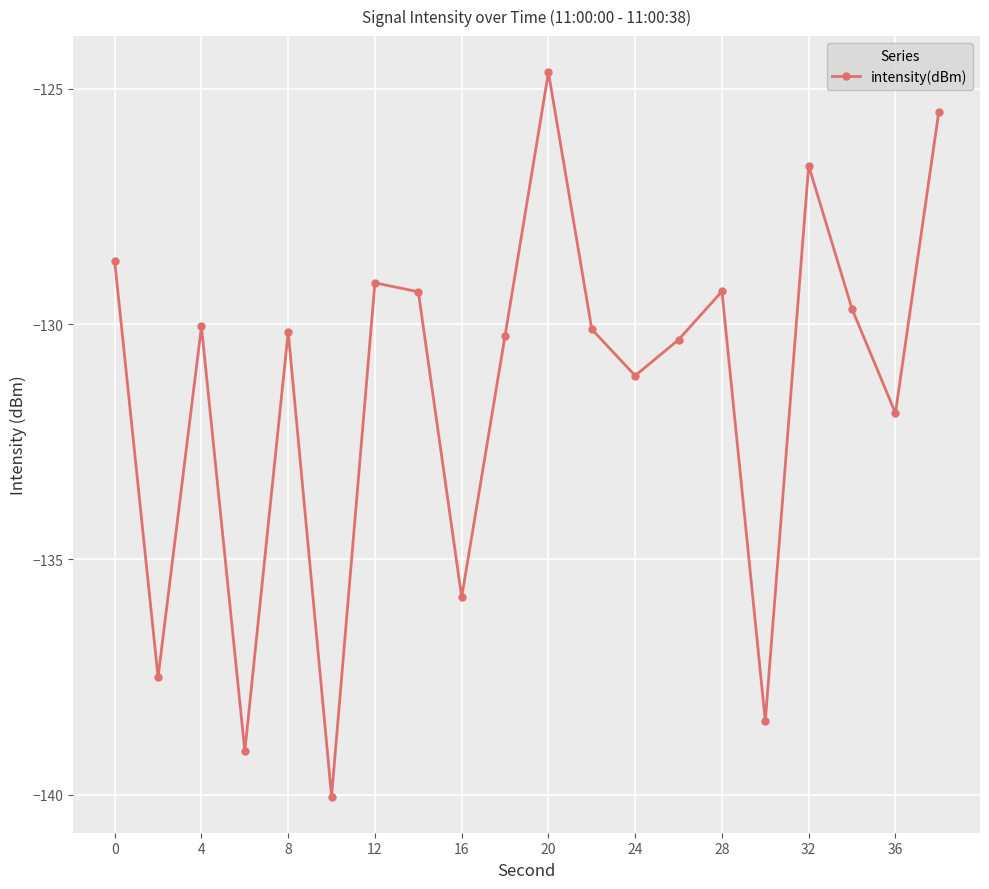

How many lines are shown in the chart?

1